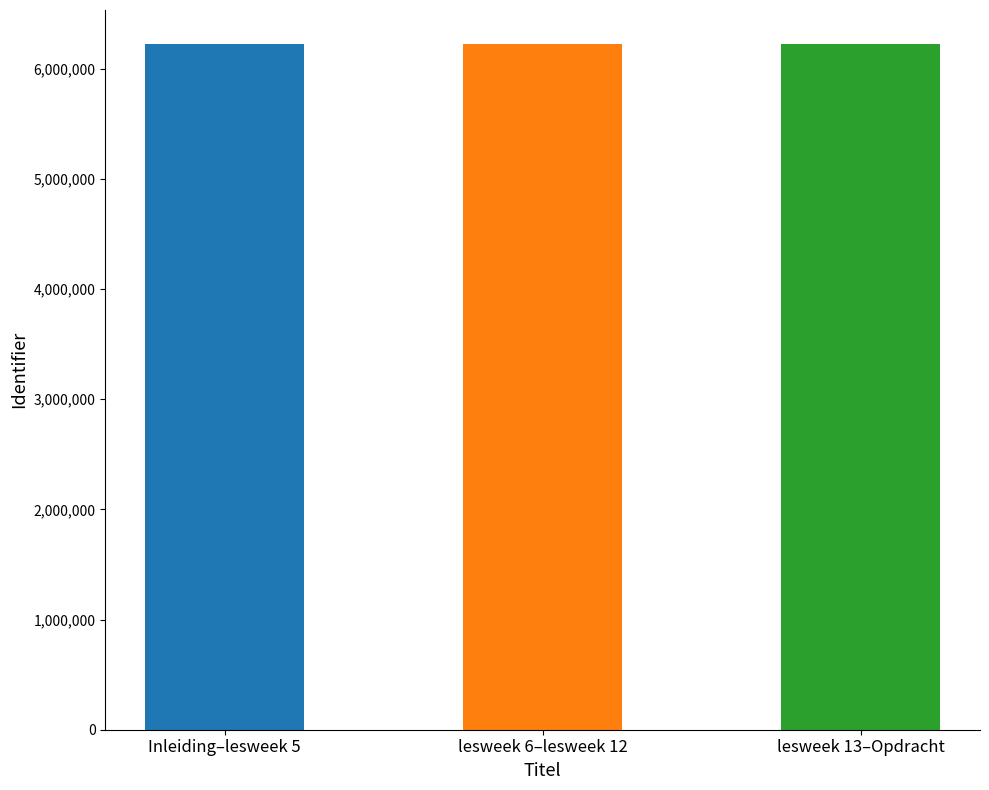

True or false: the data shows 8860436.7 at lesweek 13–Opdracht.

False